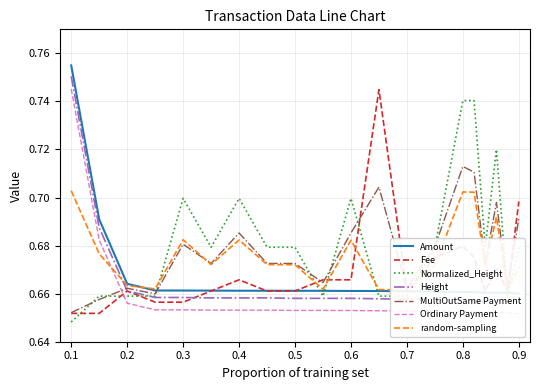

How many lines are shown in the chart?

4